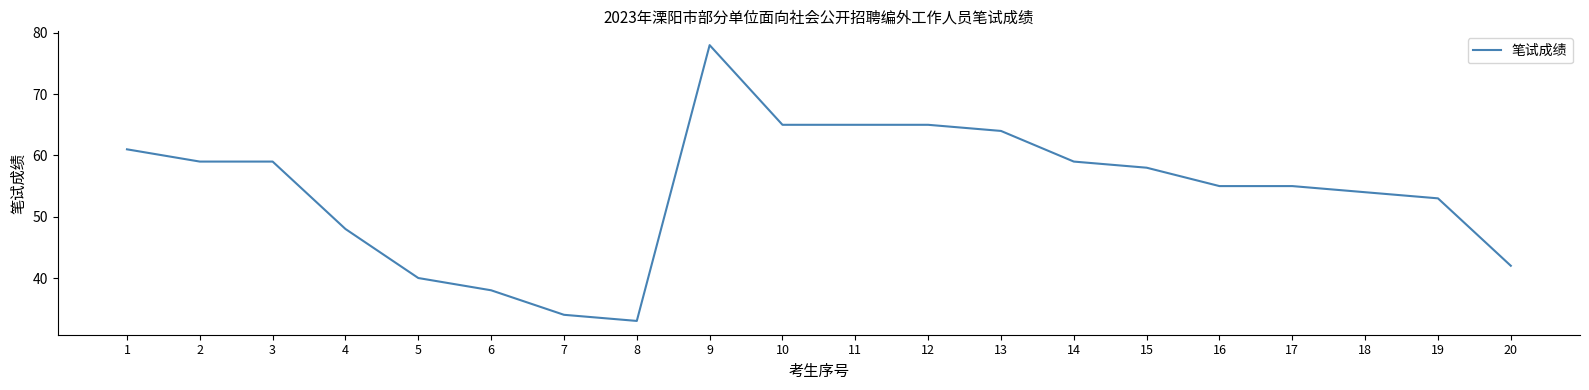

Reading right to left, extract all data points from this chart.

42	53	54	55	55	58	59	64	65	65	65	78	33	34	38	40	48	59	59	61